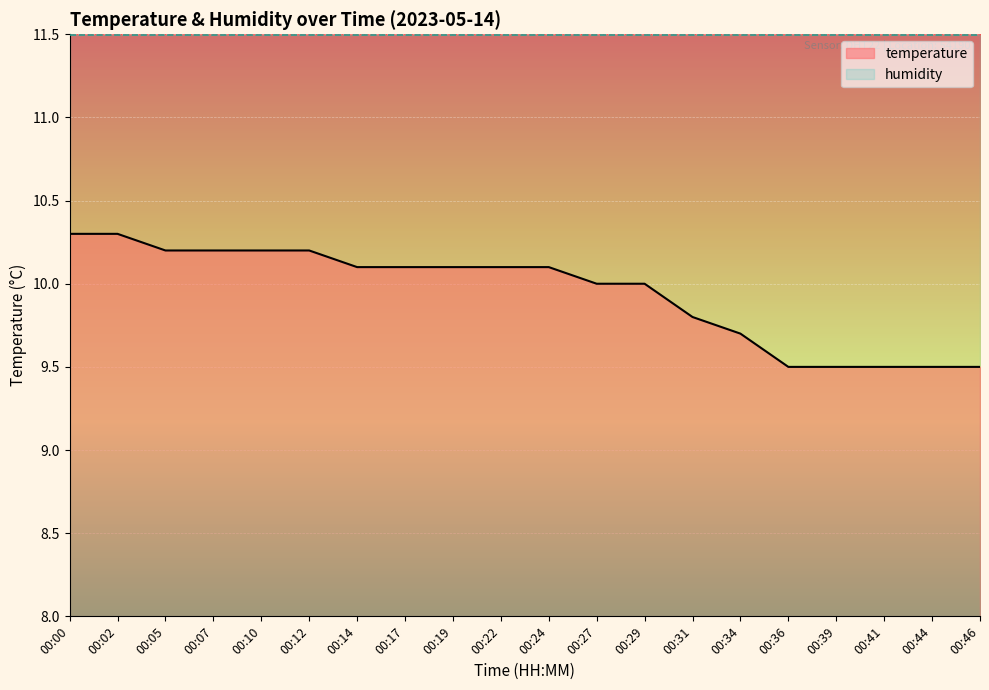

What is the change in value from 00:34 to 00:46?

-0.2